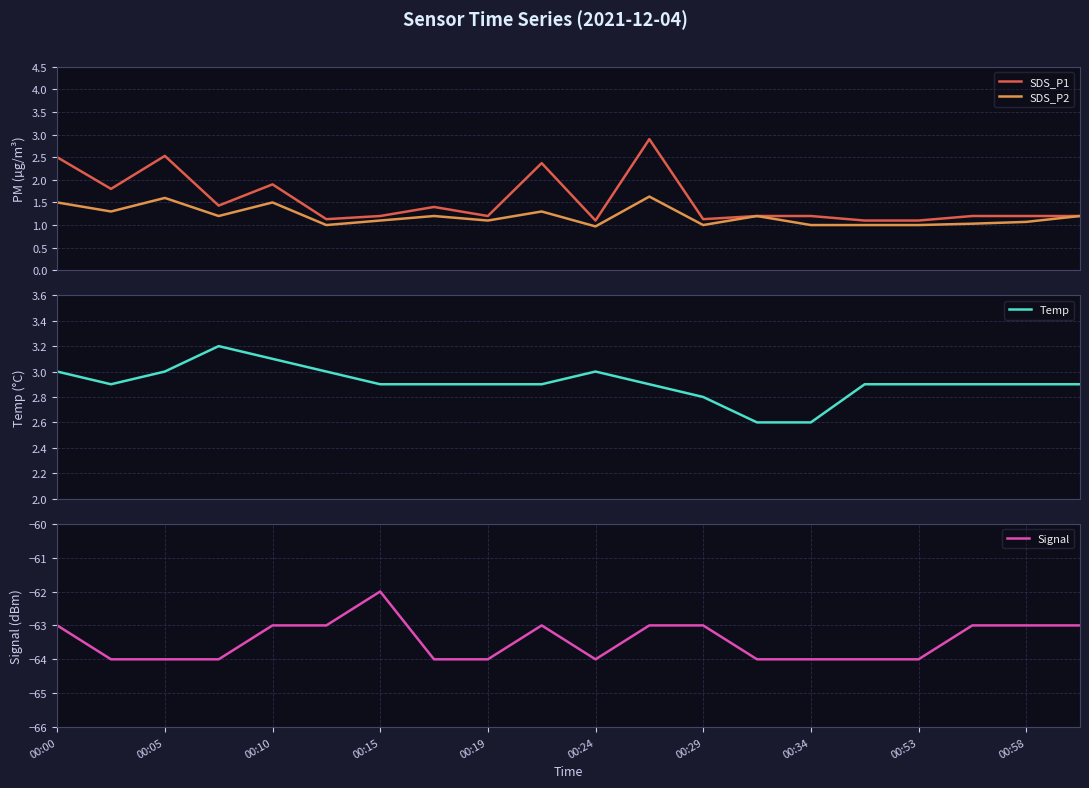

What is the minimum value for SDS_P2?

1.0